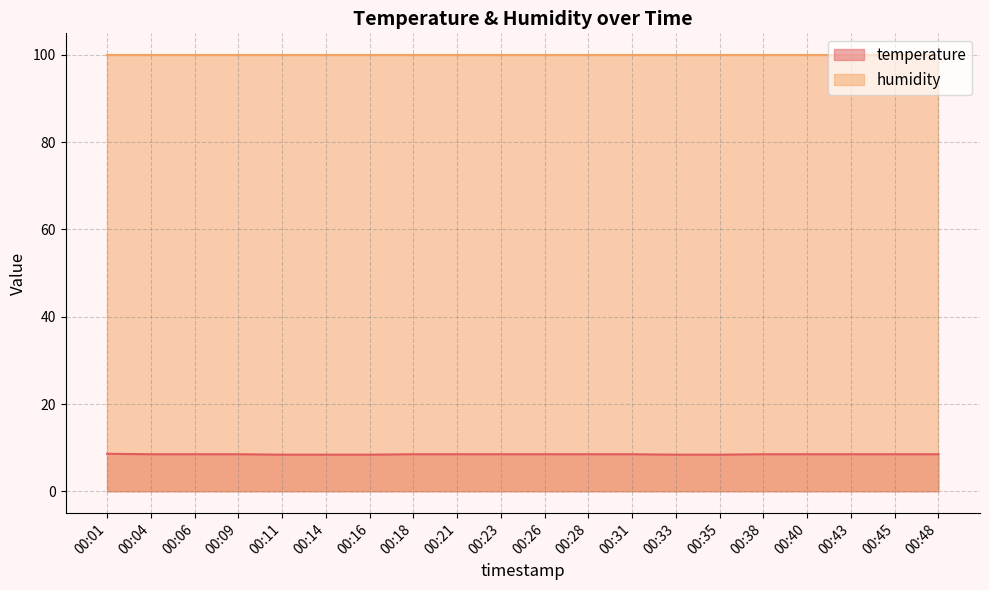

What is the change in value from 00:01 to 00:21?

-0.1